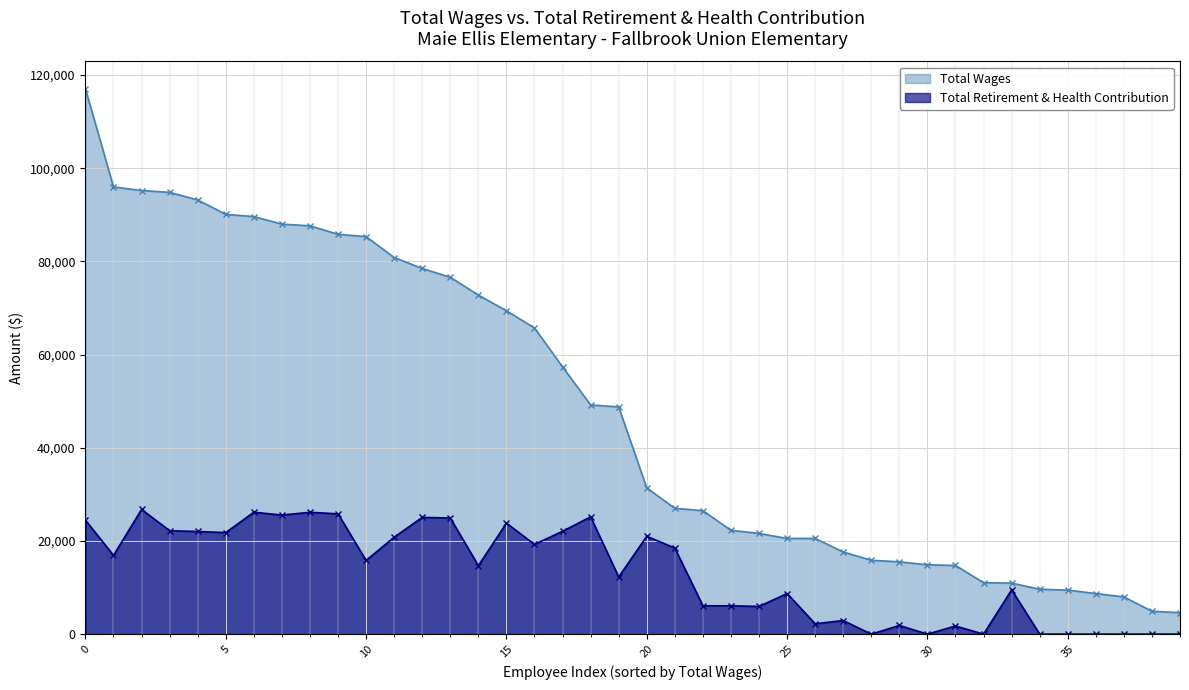

What are all the series names shown in the legend?

Total Wages, Total Retirement & Health Contribution